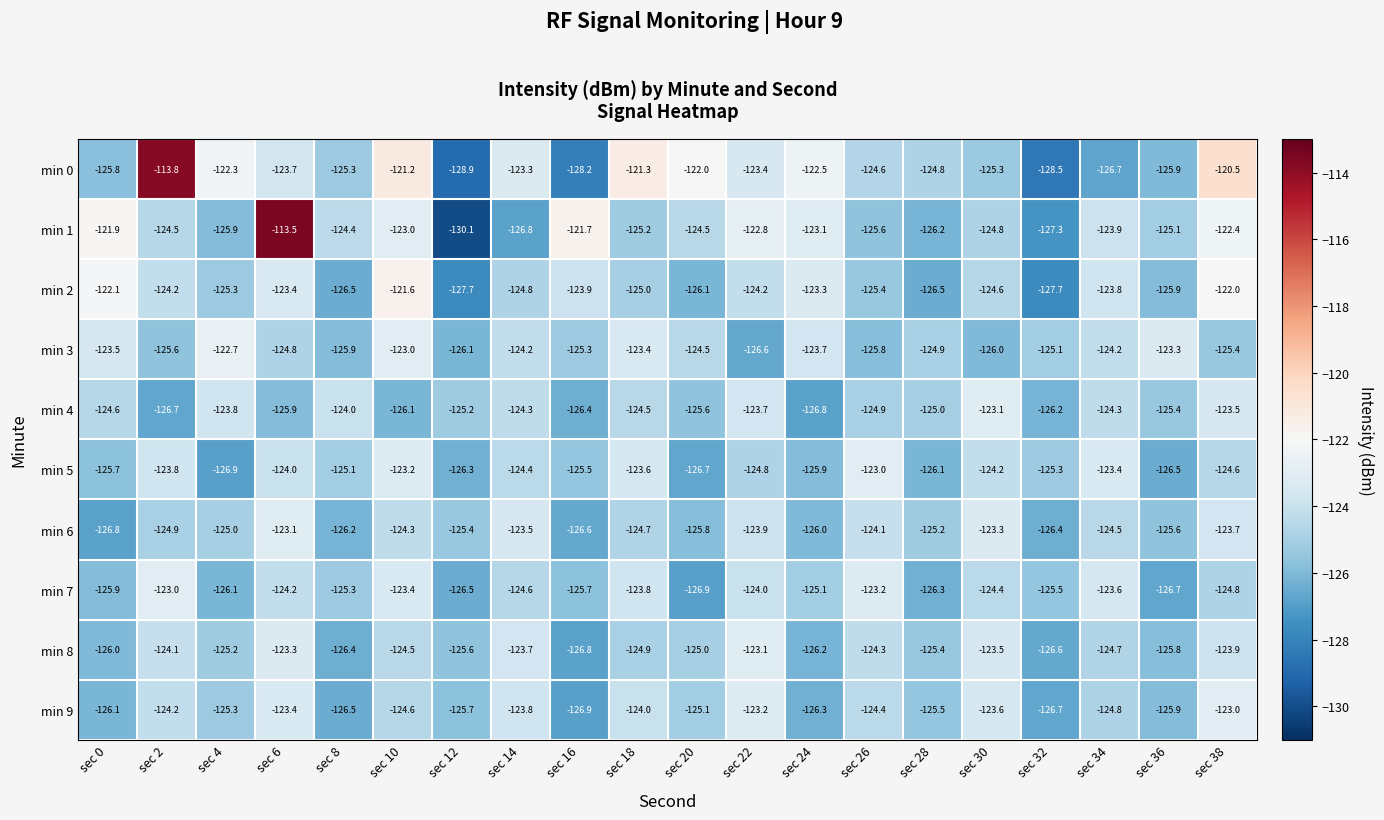

At which label does min 1 first exceed -124?

sec 0